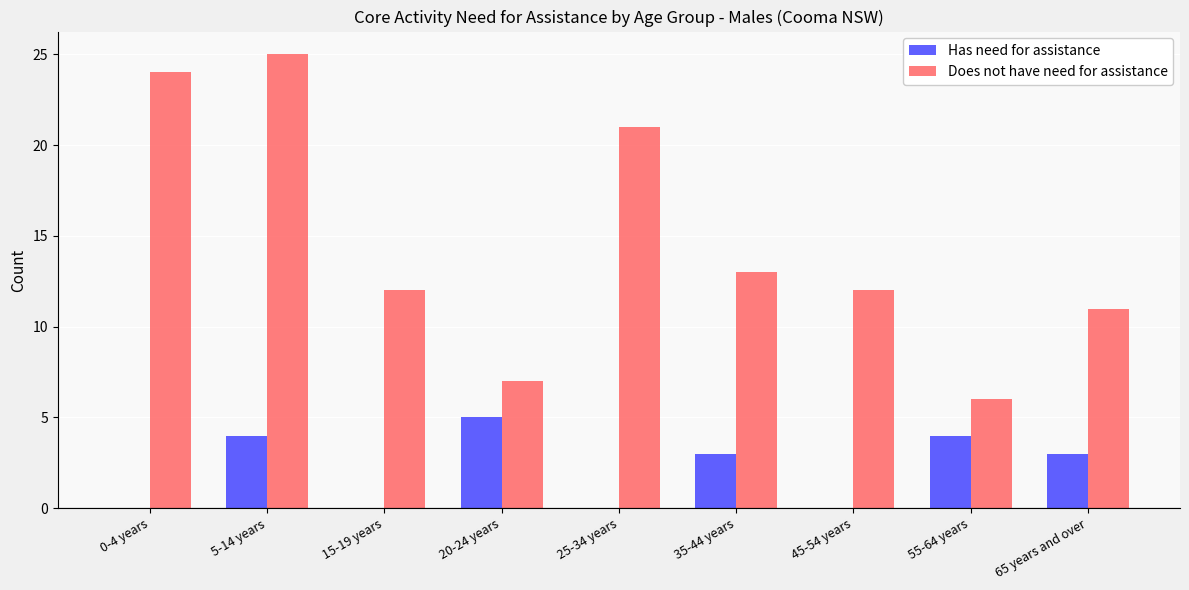

What is the sum of the Has need for assistance values at 0-4 years and 65 years and over?

3